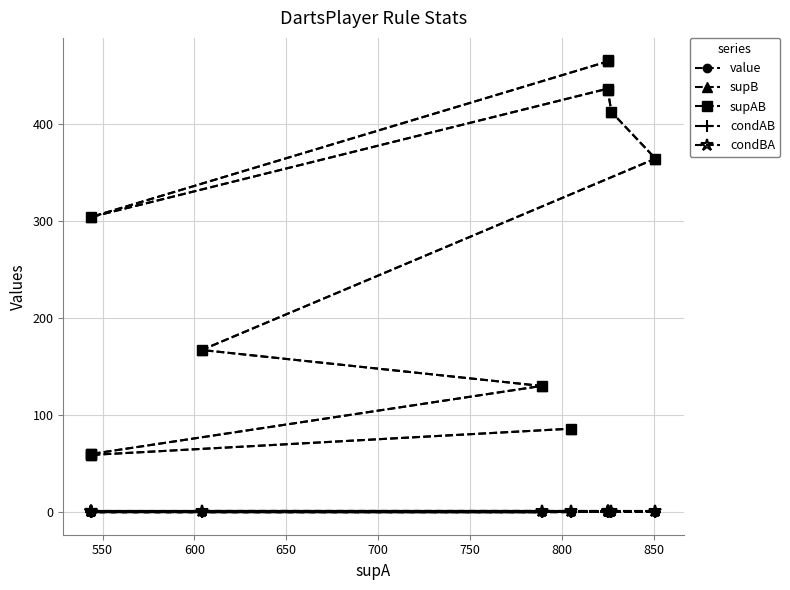

True or false: value and supAB cross at least once.

False